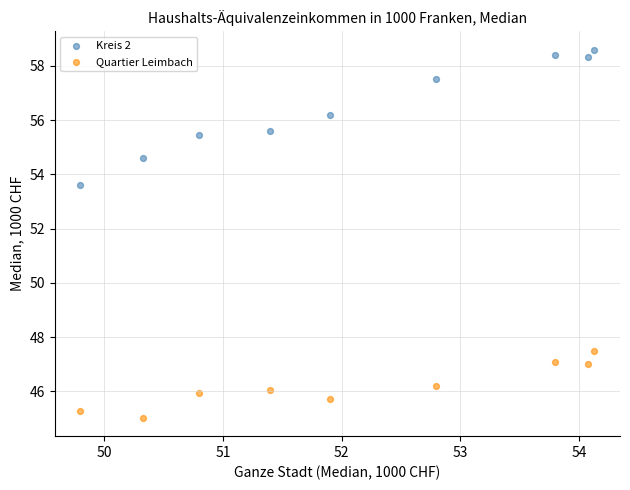

What are all the series names shown in the legend?

Kreis 2, Quartier Leimbach